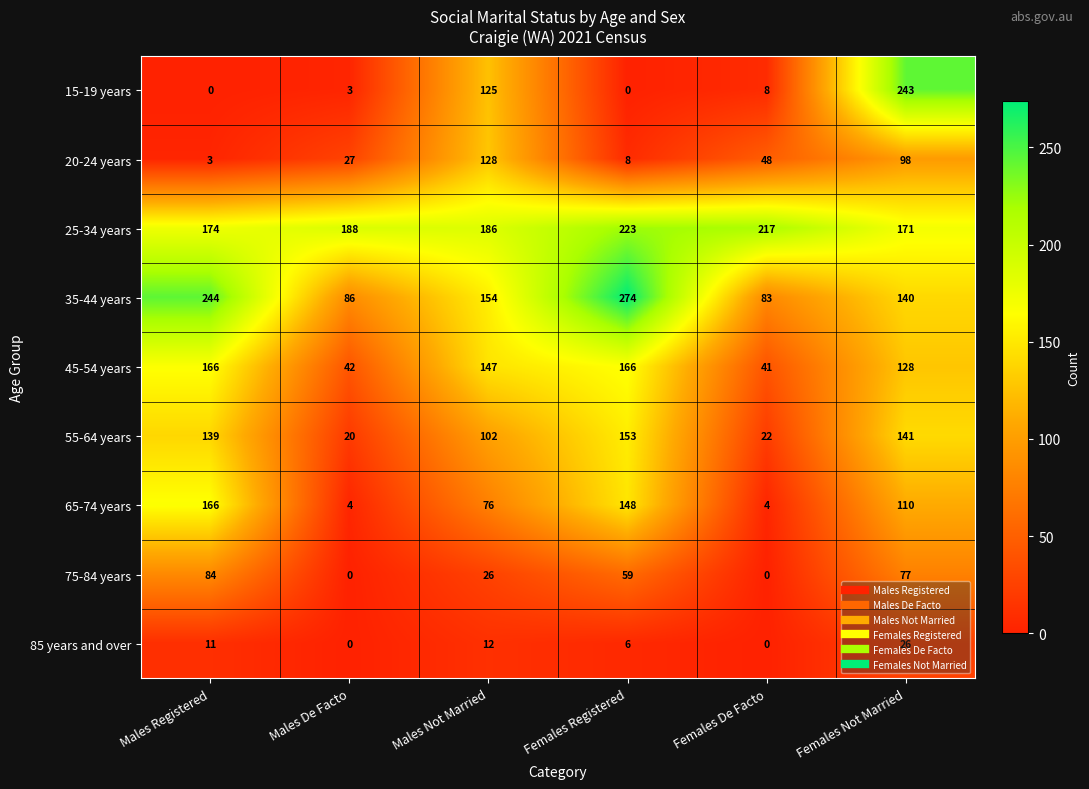

What is the average value of the 85 years and over series?

9